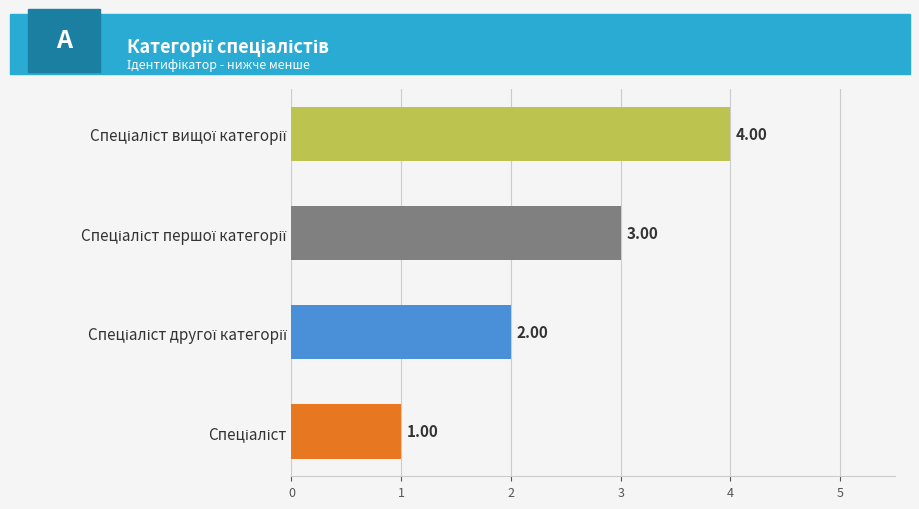

What is the sum of all values?

10